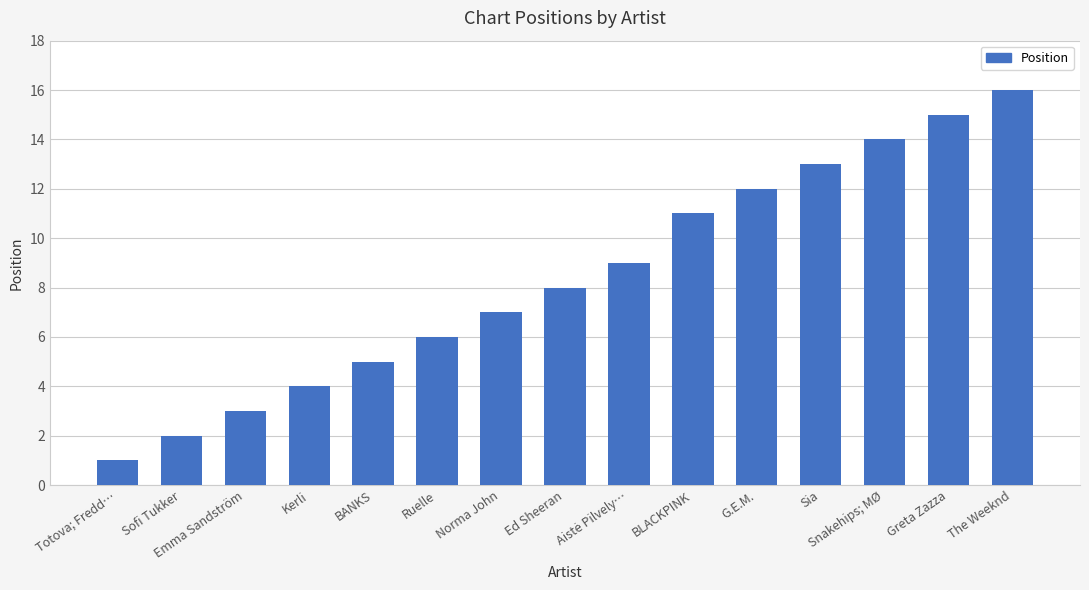

How many values are below 8?

7